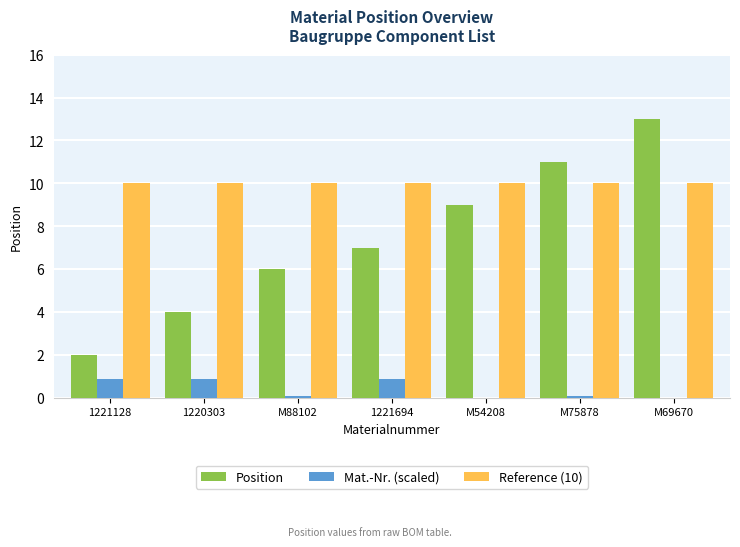

How many series are shown in this chart?

3